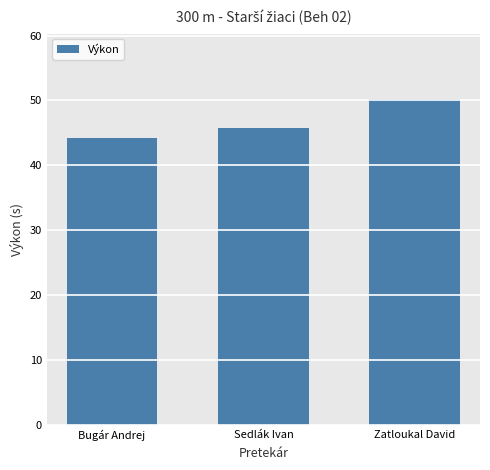

What is the greatest value displayed?

50.2